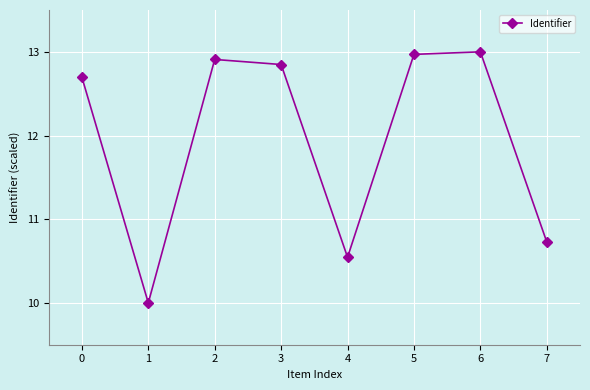

Where is the data nearest to the value 11?

7